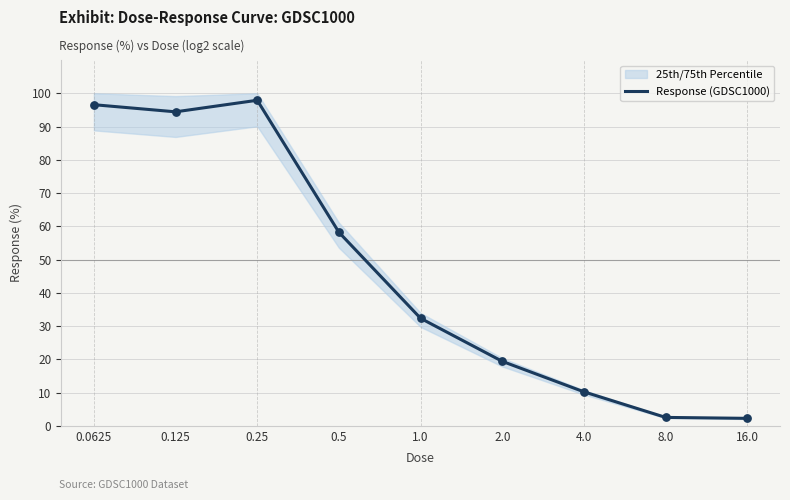

Approximately how many times larger is the value at 0.0625 compared to 0.25?

1.0